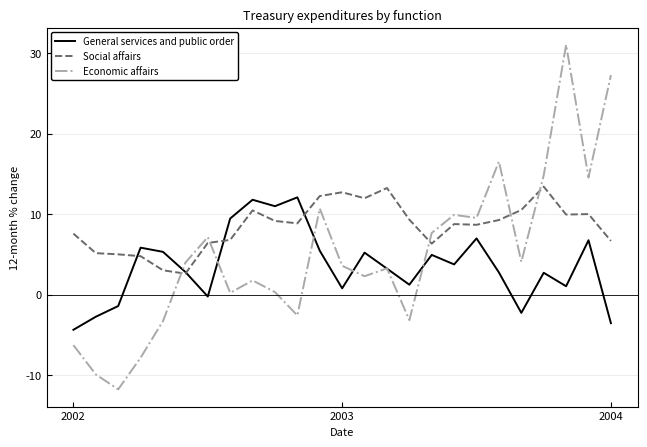

Which series has the largest total across all categories?

Social affairs